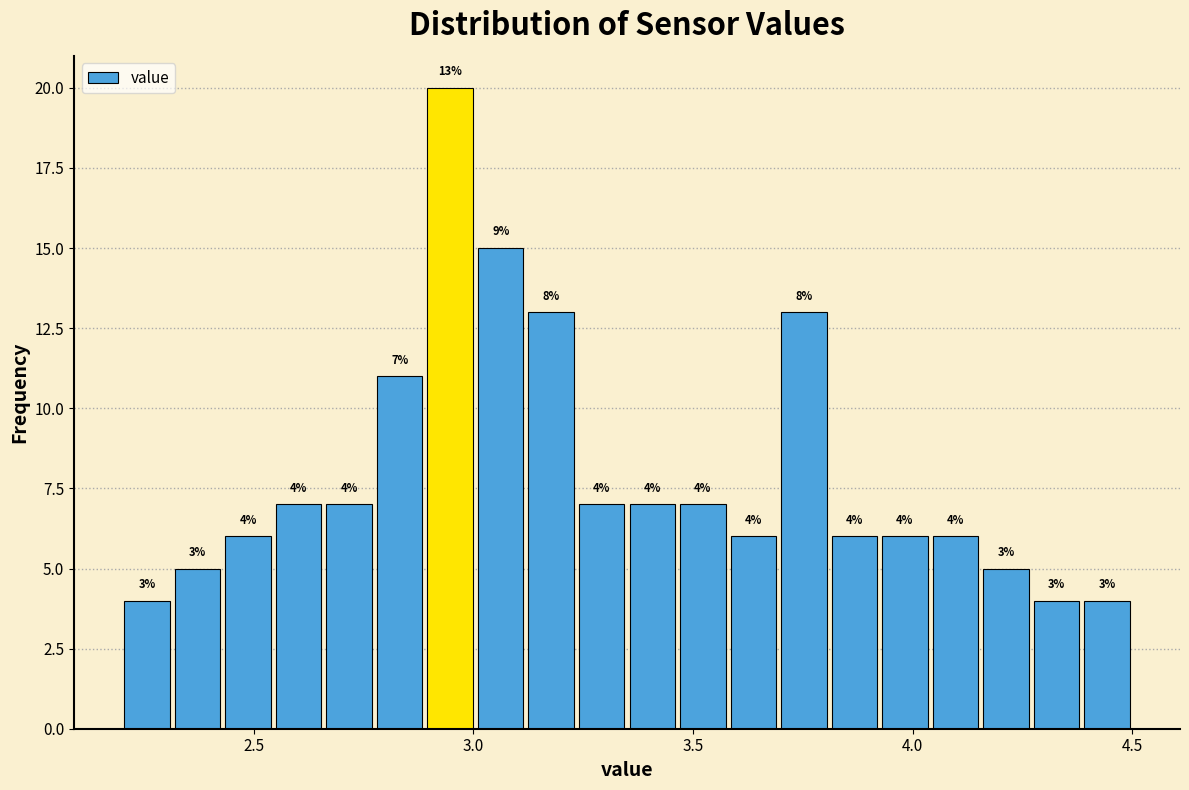

Around what value on the x-axis is the tallest bar? Give the approximate position of its centre, as read against the axis.

2.95